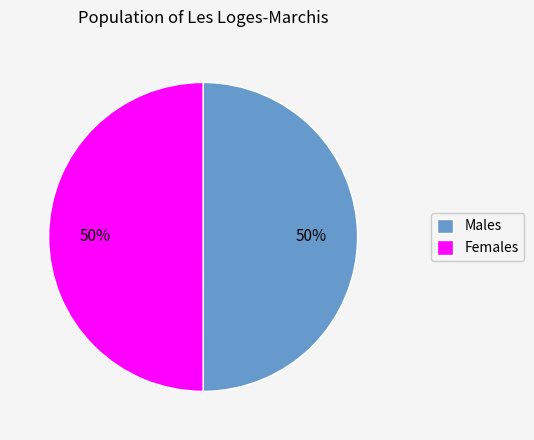

To the nearest percent, what is the average slice percentage?

50%